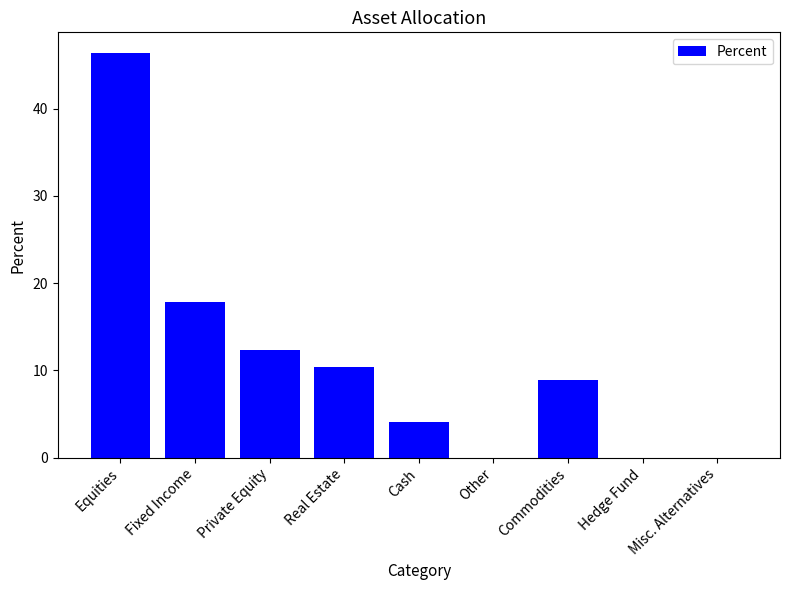

What is the sum of all values?

100.0